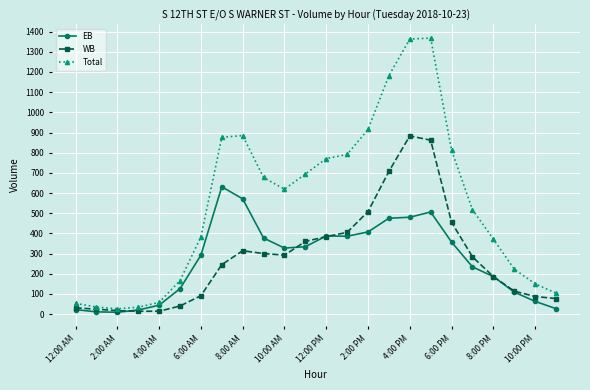

Which series has the largest range (max minus min)?

Total